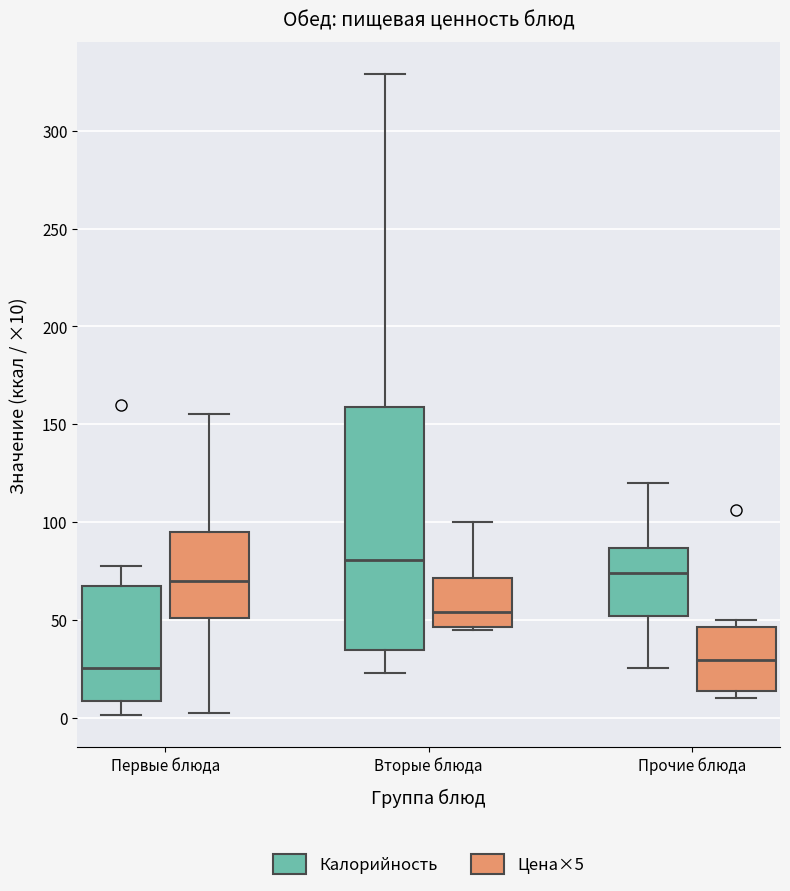

Where does the upper whisker of the box for Вторые блюда (Цена×5) end on the y-axis? The values are not printed on the chart, so give them approximately, as read against the axis.

100